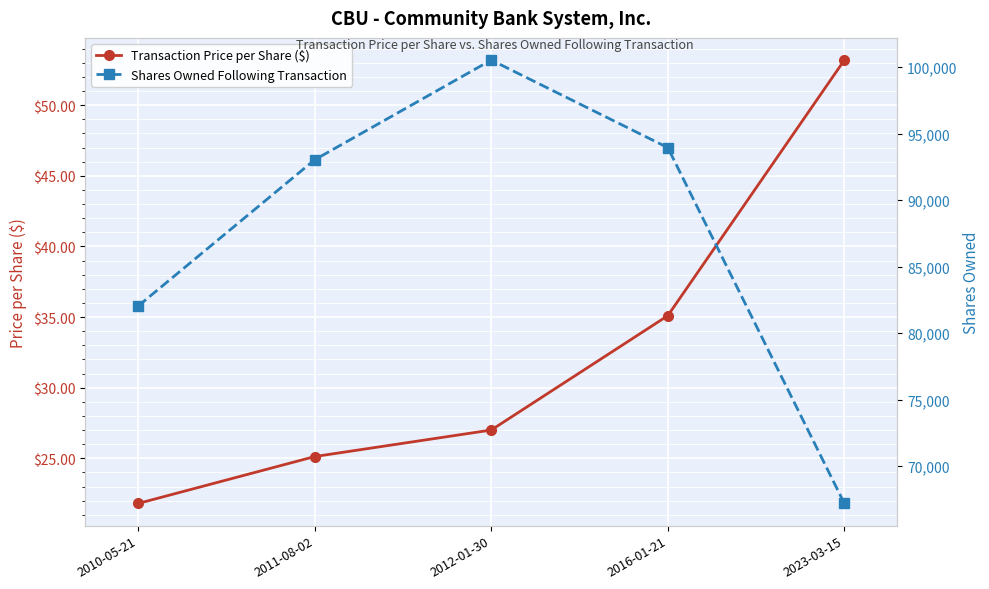

What is the difference between the maximum and minimum values in the Shares Owned Following Transaction series?

33345.0